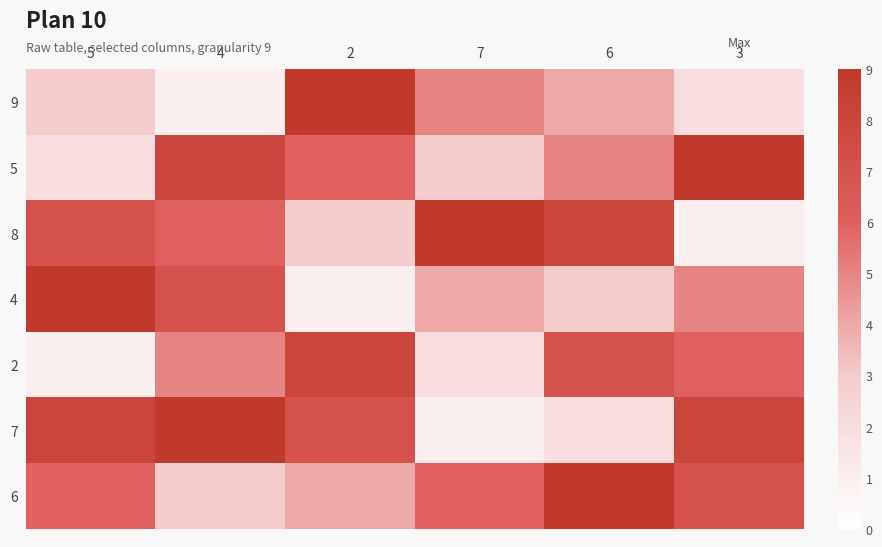

At 7, list the series in order from smallest to largest.

7, 2, 5, 4, 9, 6, 8